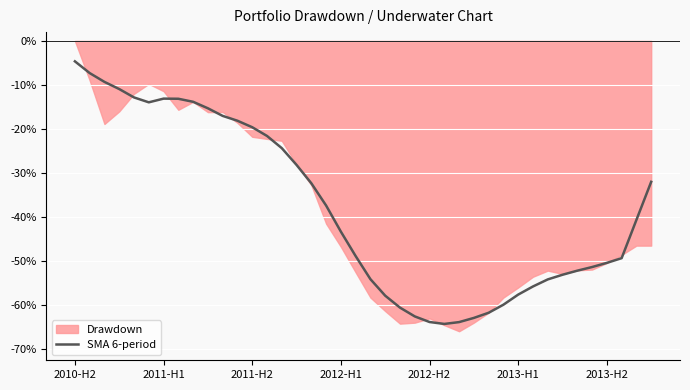

Between 36 and 10, which is larger?

10